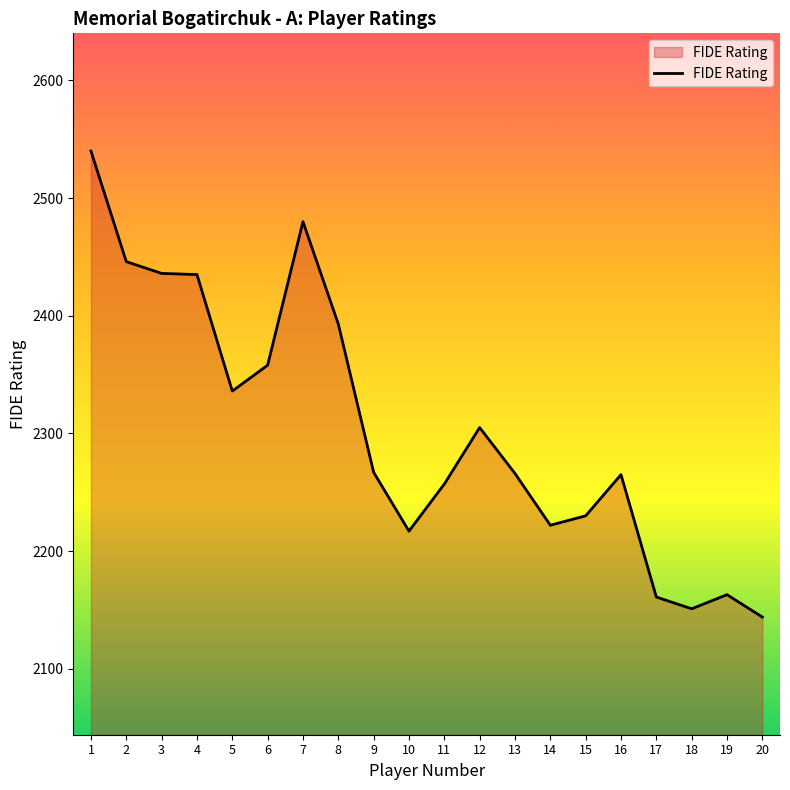

What is the maximum value shown in the chart?

2540